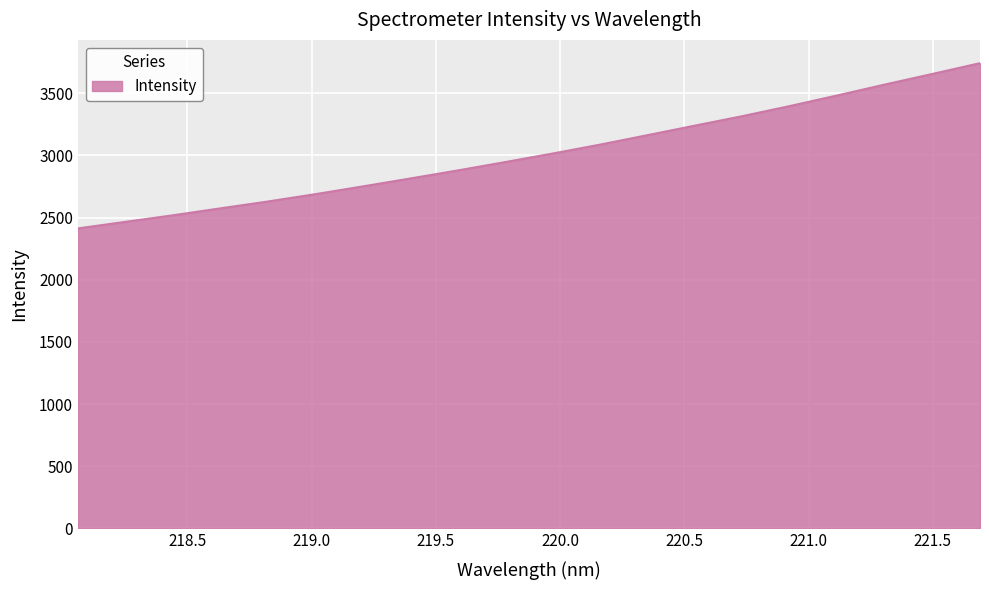

What is the minimum value shown in the chart?

2412.8